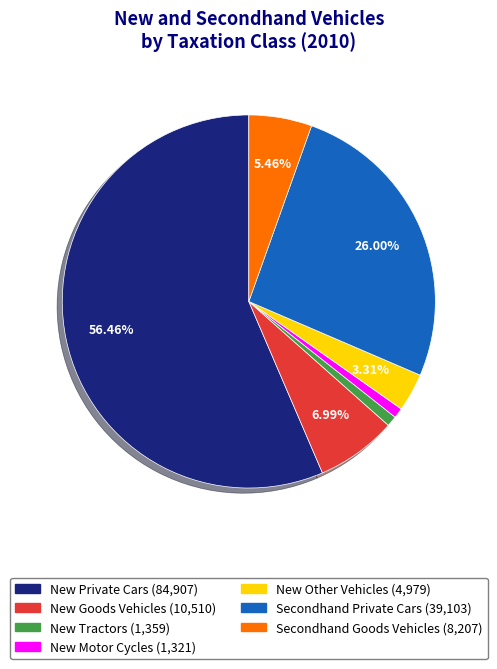

Is New Private Cars the majority of the pie?

Yes